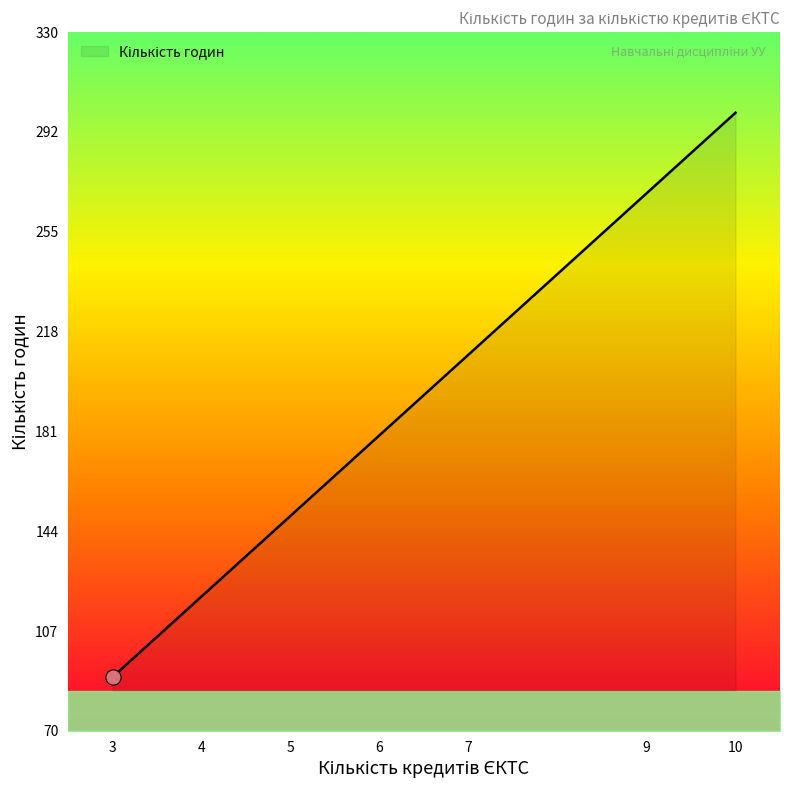

What is the maximum value shown in the chart?

300.0